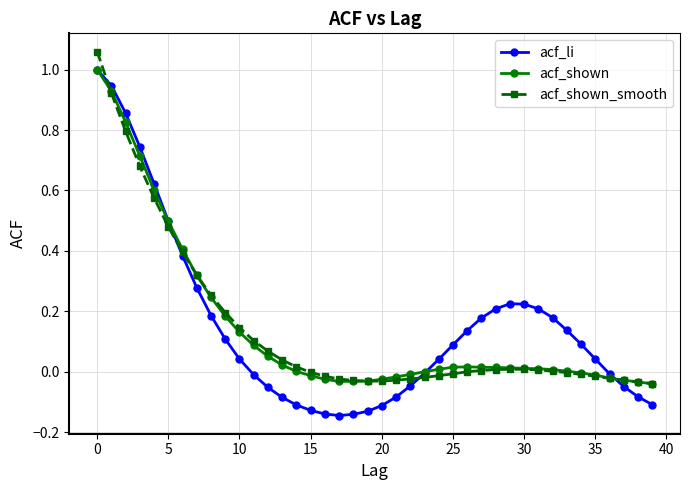

Which series has the widest spread of values?

acf_li